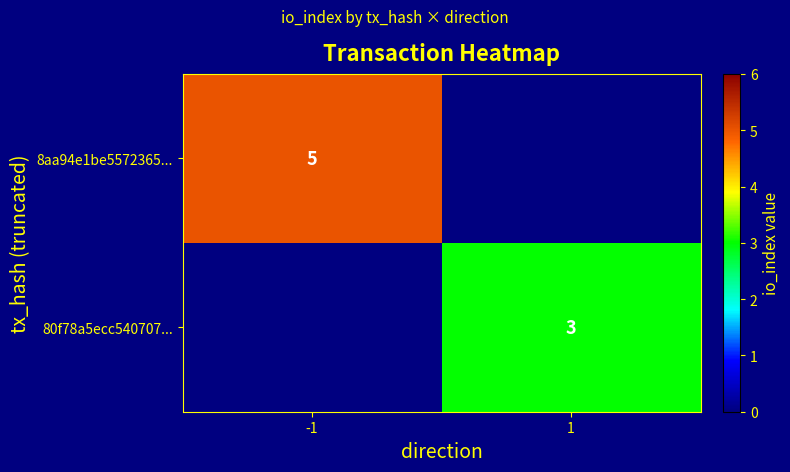

Count the number of categories in the chart.

2